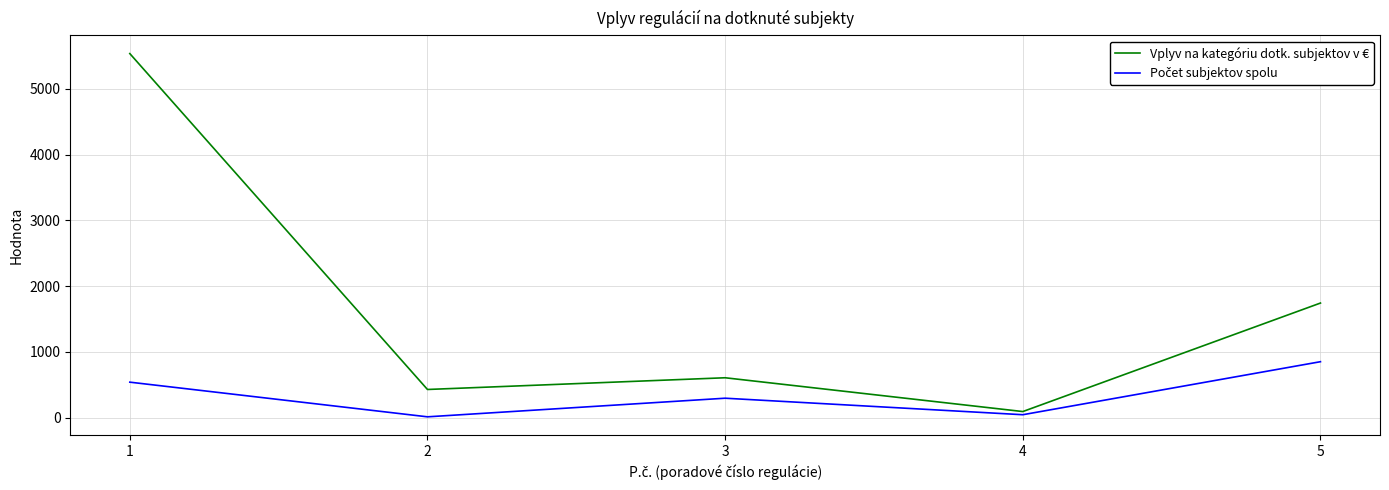

Which series changed the most between 1 and 3?

Vplyv na kategóriu dotk. subjektov v €